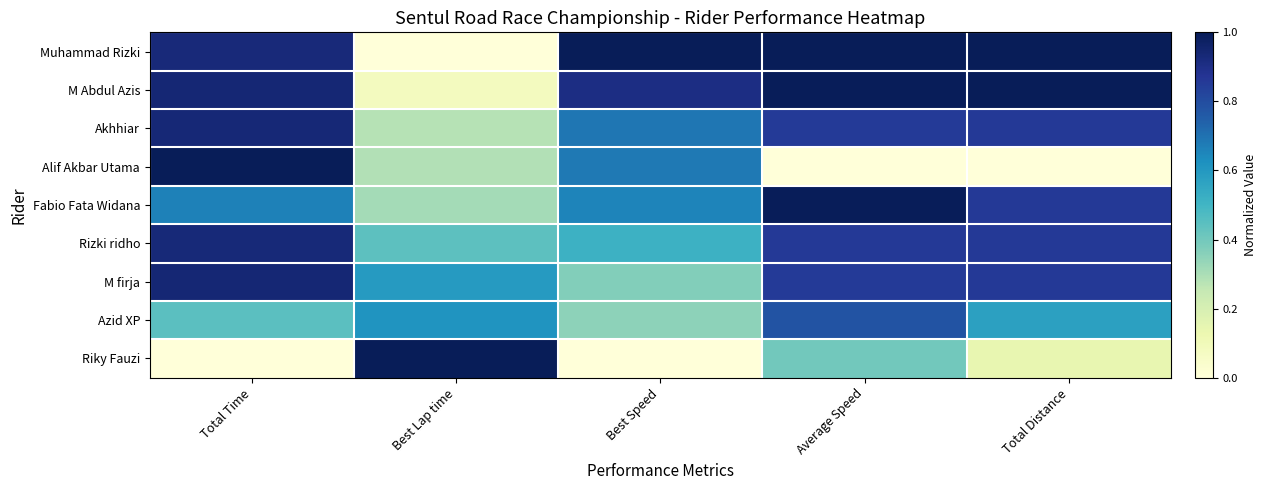

List the series in order of their peak value, lowest first.

Azid XP, Rizki ridho, Akhhiar, M firja, Fabio Fata Widana, Muhammad Rizki, M Abdul Azis, Alif Akbar Utama, Riky Fauzi